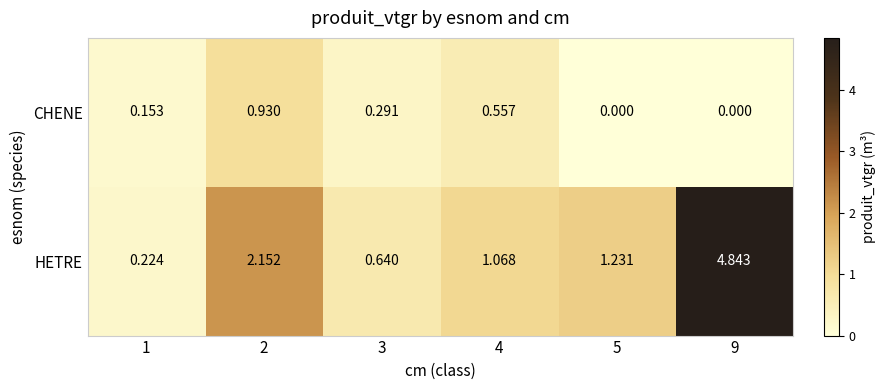

Rank the series by their average value, from highest to lowest.

HETRE, CHENE